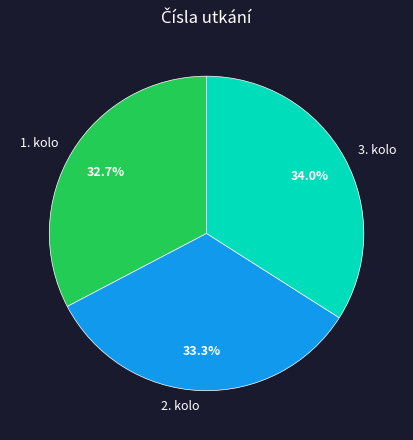

Does any single category account for the majority?

No